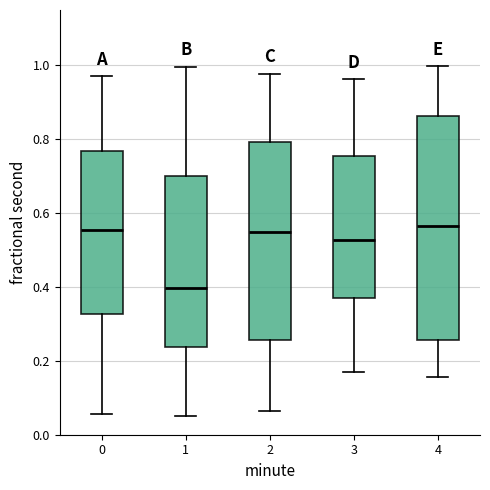

Reading left to right, transcribe this box plot: for each box, give where its median line is, the range the box spans, and where its two whiskers end, as read against the y-axis. The values are not printed on the chart, so give them approximately, as read against the axis.

0: median 0.56, box 0.32 to 0.76, whiskers 0.06 to 0.98
1: median 0.40, box 0.24 to 0.70, whiskers 0.06 to 1.00
2: median 0.54, box 0.26 to 0.80, whiskers 0.06 to 0.98
3: median 0.52, box 0.38 to 0.76, whiskers 0.16 to 0.96
4: median 0.56, box 0.26 to 0.86, whiskers 0.16 to 1.00